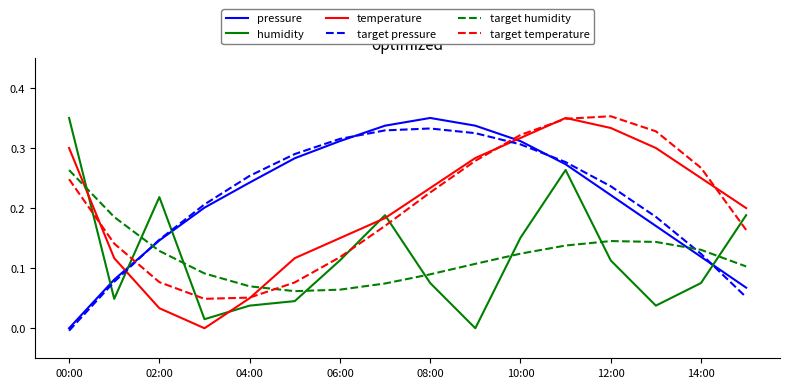

Is this an area chart (filled region under the line)?

No